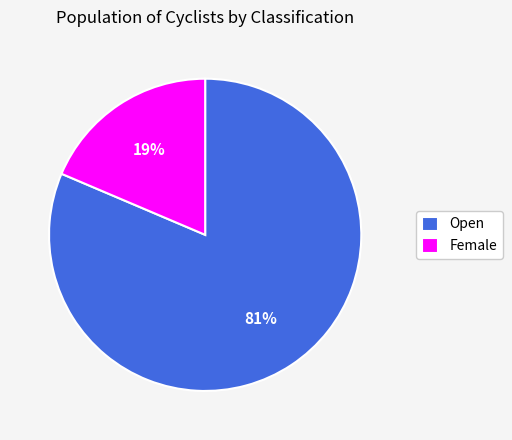

To the nearest percent, what is the combined percentage of Female and Open?

100%